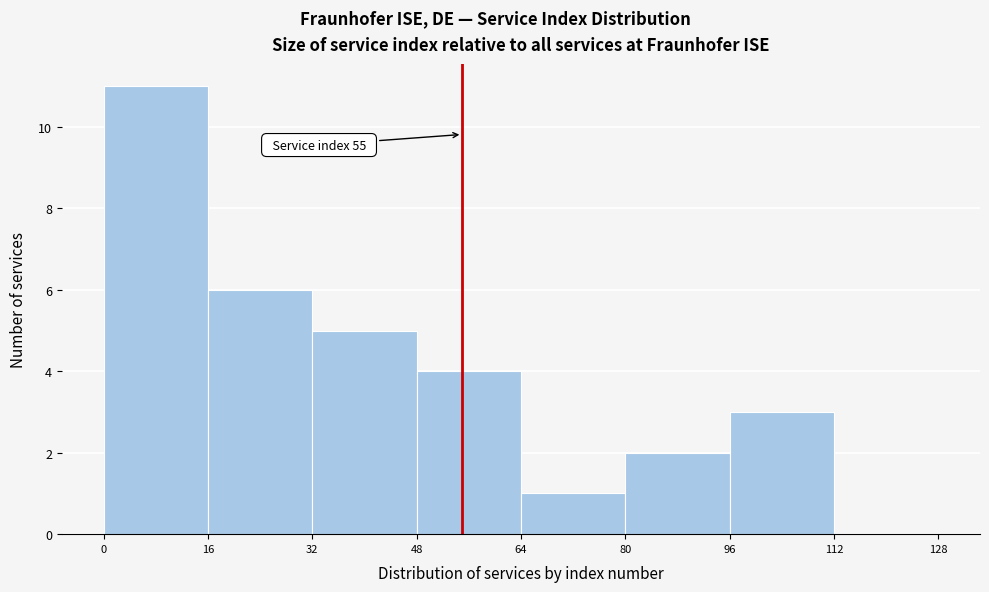

Which range on the x-axis has the tallest bar?

0 to 16